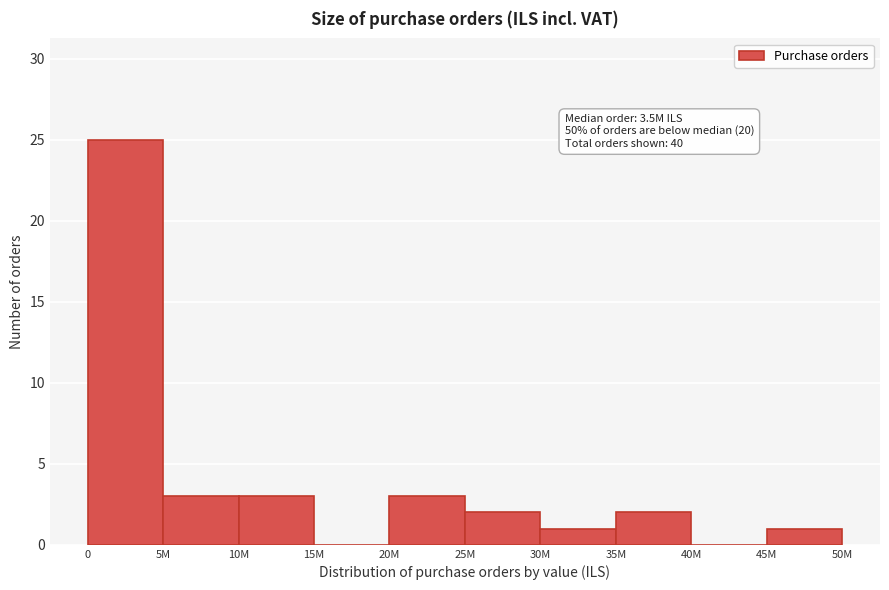

Reading left to right, extract all data points from this chart.

0=25	5M=3	10M=3	15M=0	20M=3	25M=2	30M=1	35M=2	40M=0	45M=1